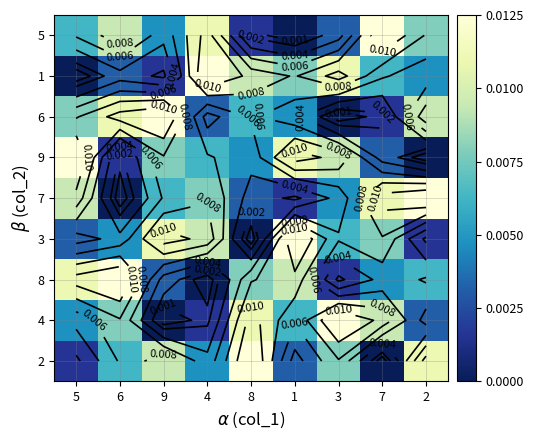

How many values in the 1 series exceed 0?

8